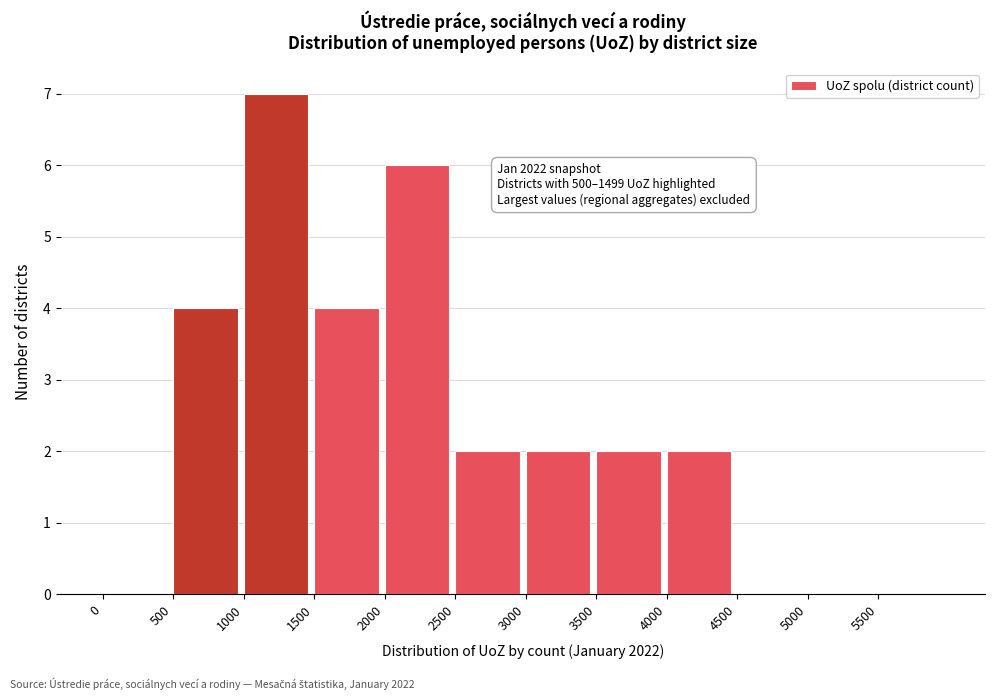

Over which range of the x-axis is the bar tallest?

1000 to 1500